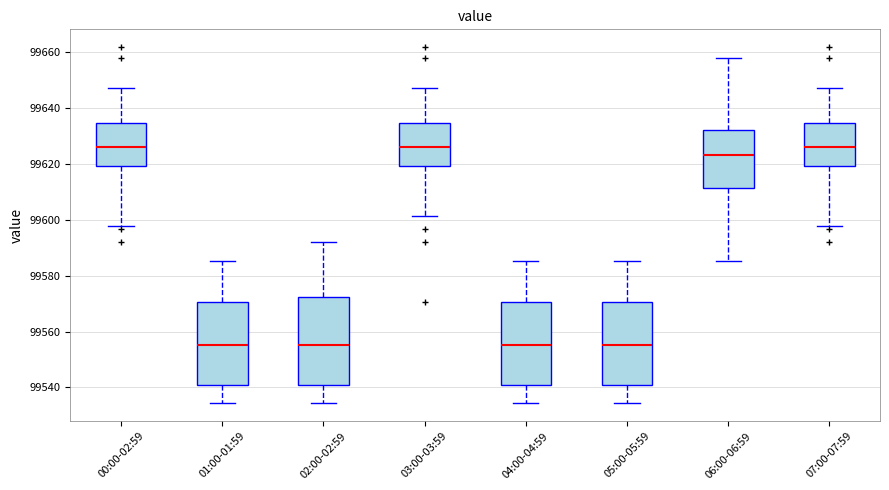

Reading left to right, transcribe this box plot: for each box, give where its median line is, the range the box spans, and where its two whiskers end, as read against the y-axis. The values are not printed on the chart, so give them approximately, as read against the axis.

00:00-02:59: median 99626, box 99620 to 99634, whiskers 99598 to 99648
01:00-01:59: median 99556, box 99540 to 99570, whiskers 99534 to 99586
02:00-02:59: median 99556, box 99540 to 99572, whiskers 99534 to 99592
03:00-03:59: median 99626, box 99620 to 99634, whiskers 99602 to 99648
04:00-04:59: median 99556, box 99540 to 99570, whiskers 99534 to 99586
05:00-05:59: median 99556, box 99540 to 99570, whiskers 99534 to 99586
06:00-06:59: median 99624, box 99612 to 99632, whiskers 99586 to 99658
07:00-07:59: median 99626, box 99620 to 99634, whiskers 99598 to 99648